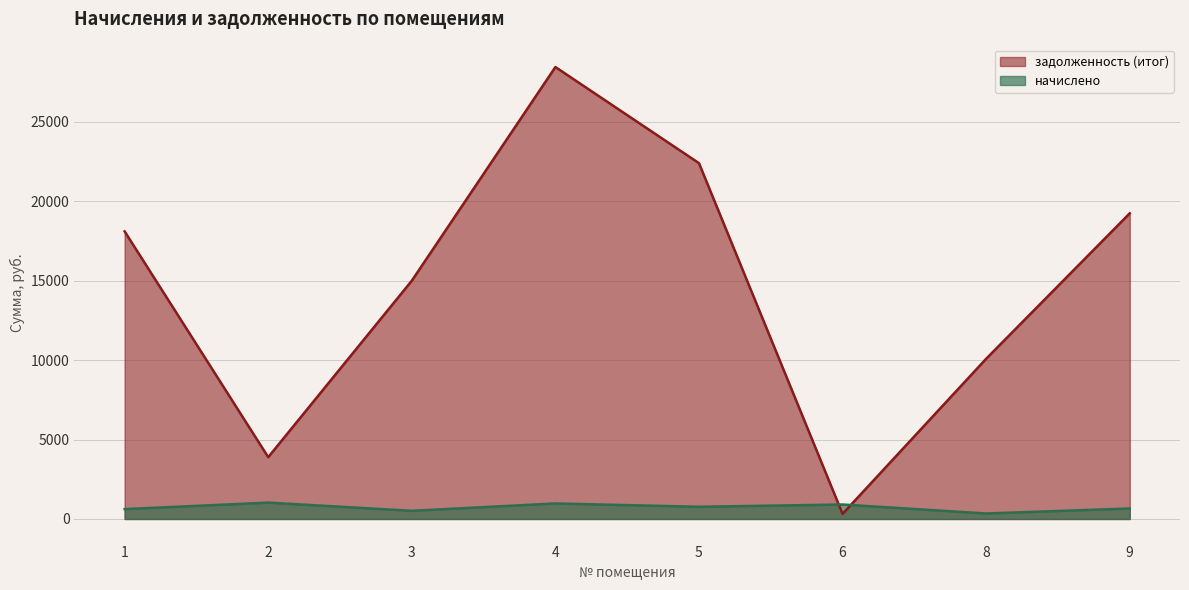

Is the value of задолженность (итог) at 6 greater than the value of начислено at 6?

No